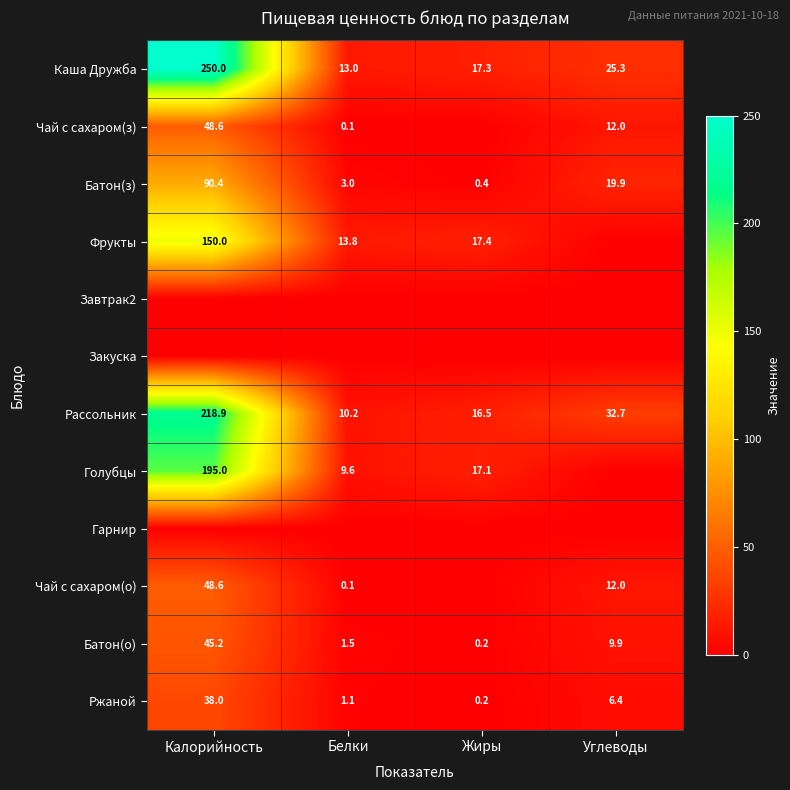

Where does the Ржаной series first go above 6?

Калорийность